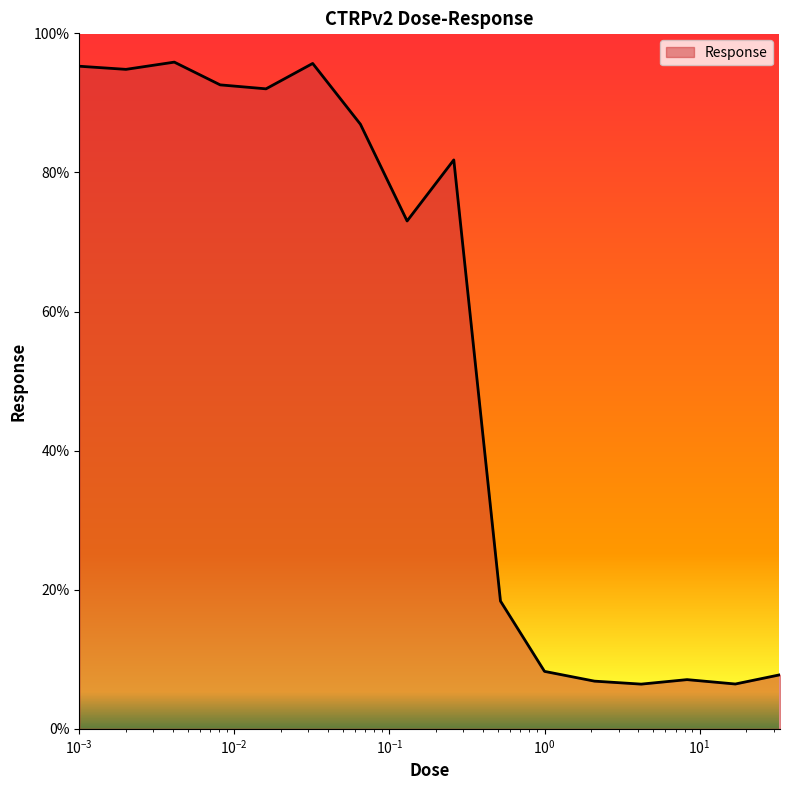

What is the minimum value shown in the chart?

6.4